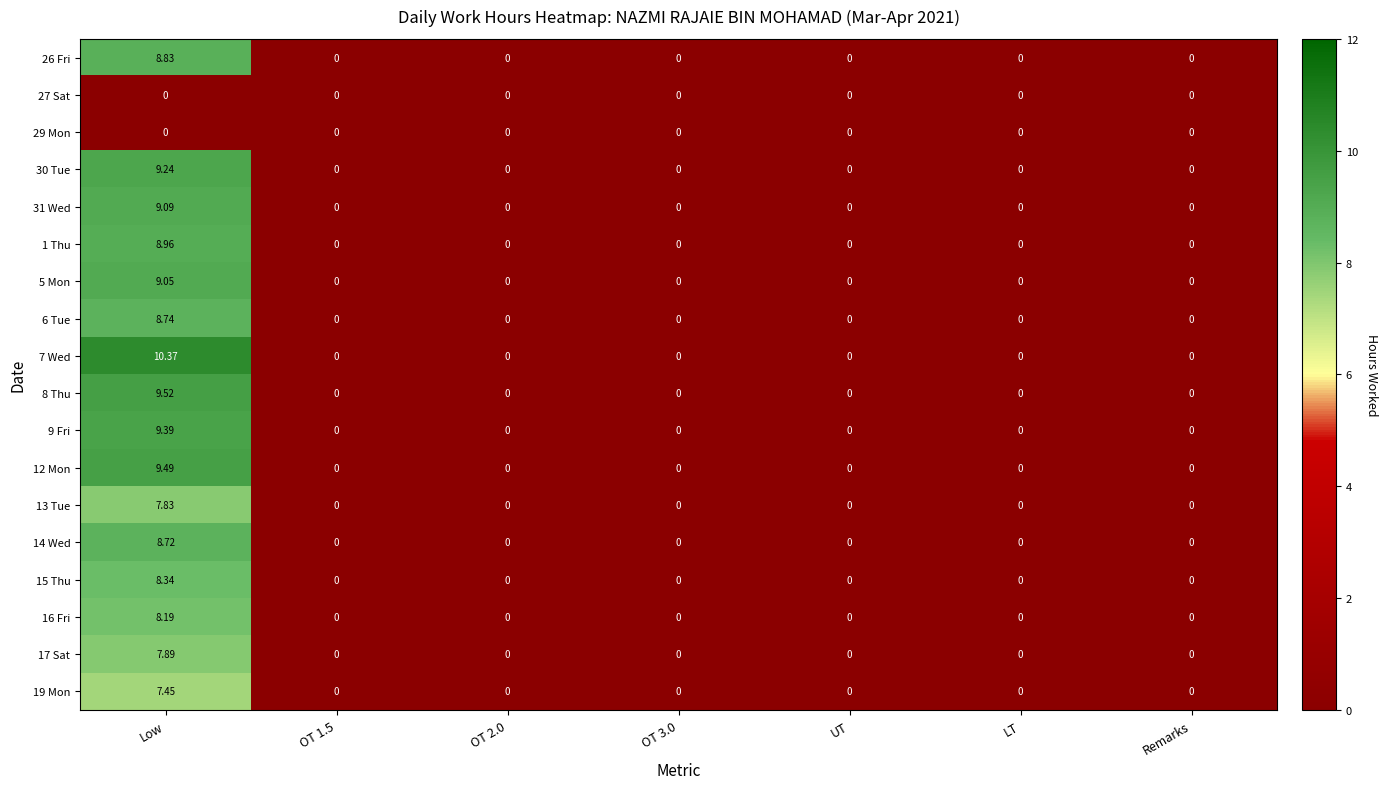

At which label does 31 Wed reach its peak?

Low